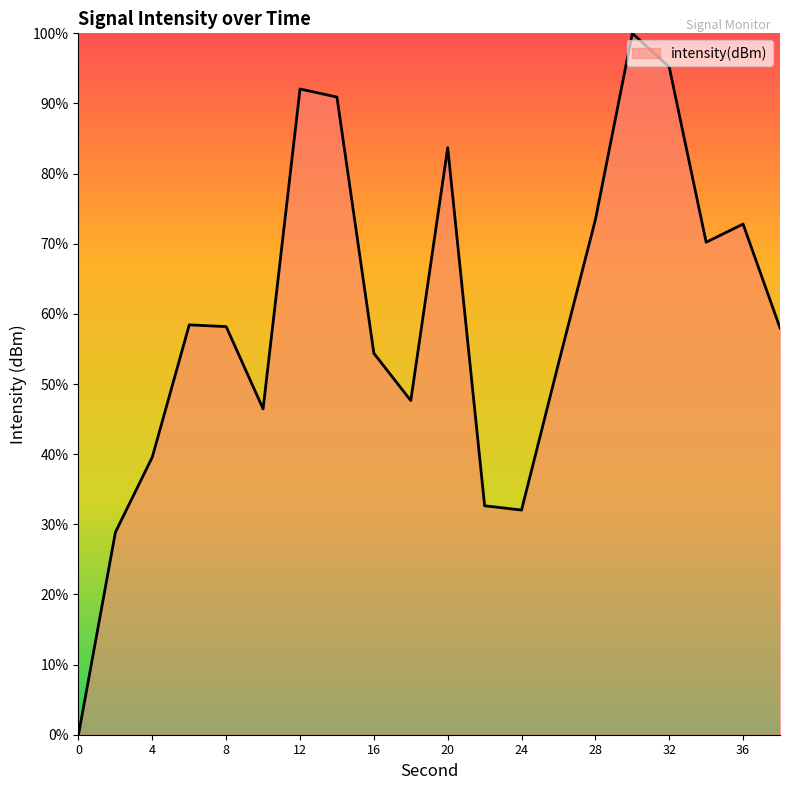

What is the difference between the maximum and minimum values?

100.0